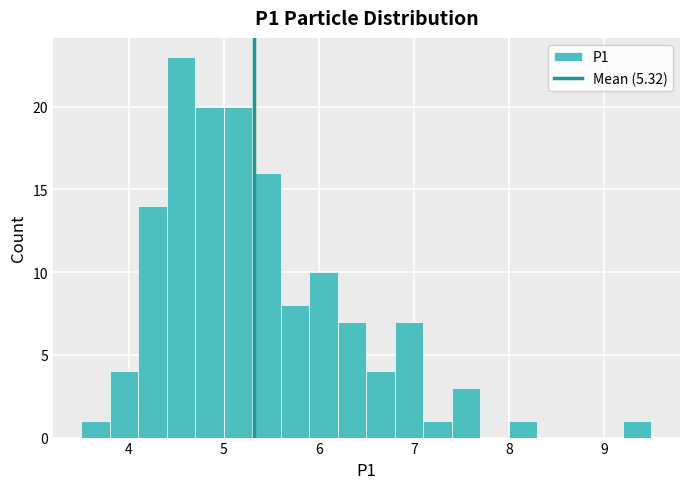

Around what value on the x-axis is the tallest bar? Give the approximate position of its centre, as read against the axis.

4.6